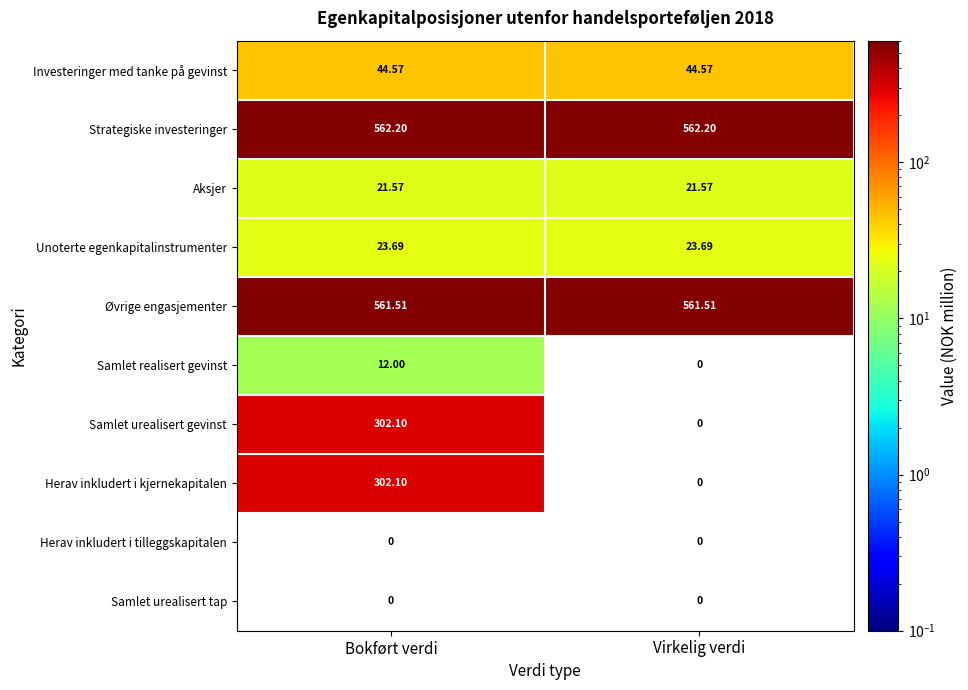

At how many categories does at least one series exceed 25?

2